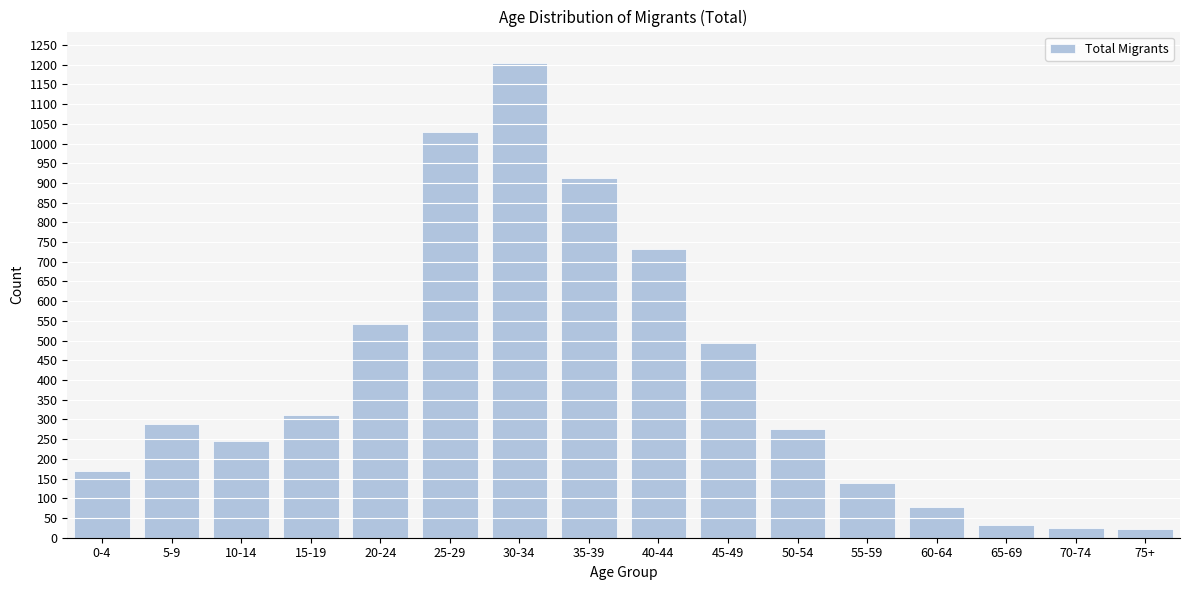

What is the average value?

406